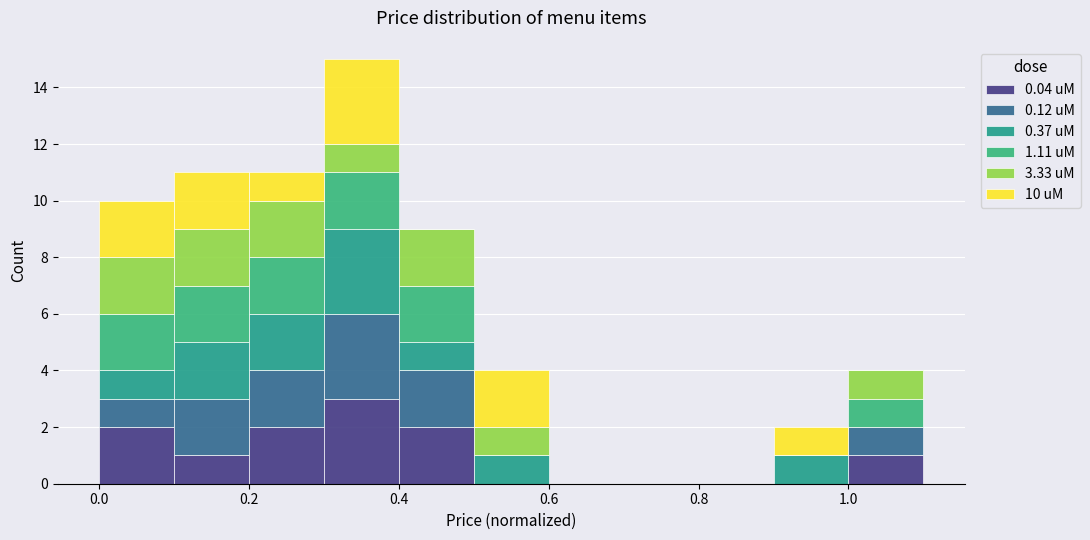

Reading left to right, transcribe this chart: for each stacked bar, give the range it covers on the x-axis and its total height. The values are not printed on the chart, so give them approximately, as read against the axis.

0.0 to 0.1: 10
0.1 to 0.2: 11
0.2 to 0.3: 11
0.3 to 0.4: 15
0.4 to 0.5: 9
0.5 to 0.6: 4
0.6 to 0.7: 0
0.7 to 0.8: 0
0.8 to 0.9: 0
0.9 to 1.0: 2
1.0 to 1.1: 4